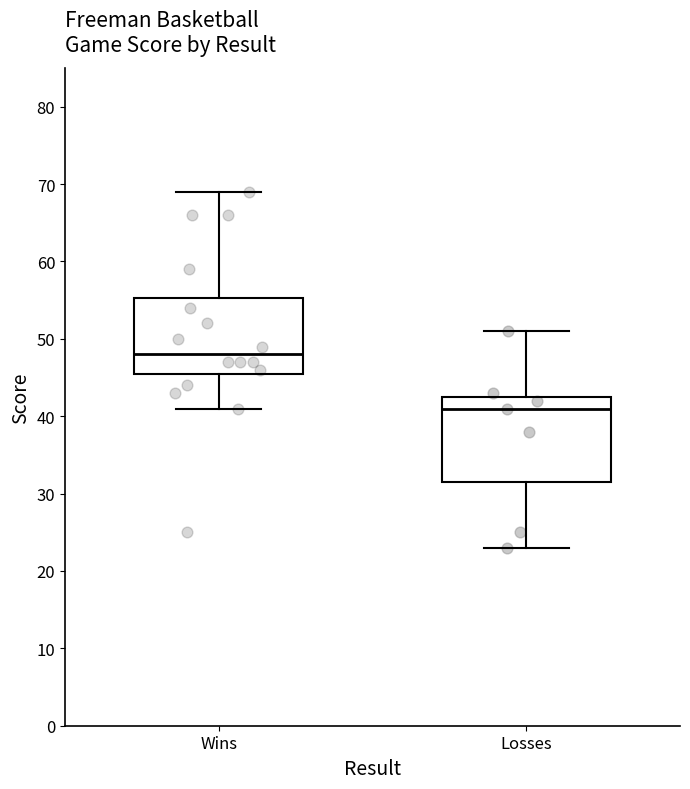

Reading left to right, read every box against the y-axis: the position of its median line, the range the box covers, and the ends of its whiskers. The values are not printed on the chart, so give them approximately, as read against the axis.

Wins: median 48, box 46 to 55, whiskers 41 to 69
Losses: median 41, box 32 to 43, whiskers 23 to 51